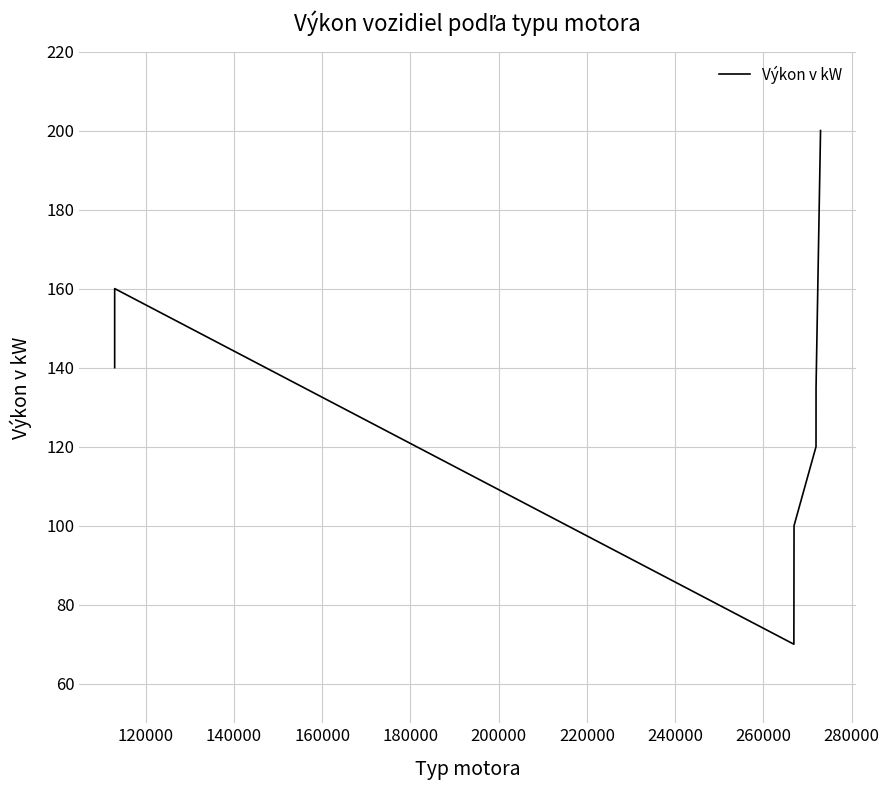

What is the minimum value shown in the chart?

70